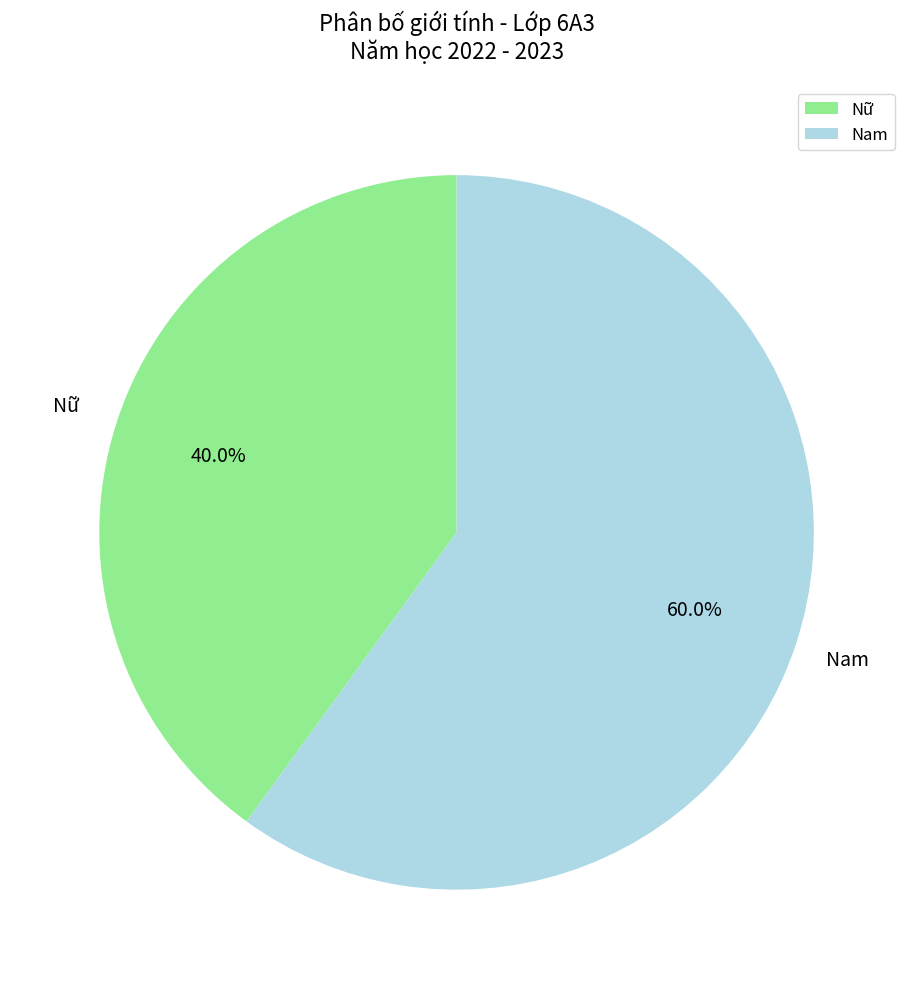

What percentage is the Nữ slice, to the nearest percent?

40%